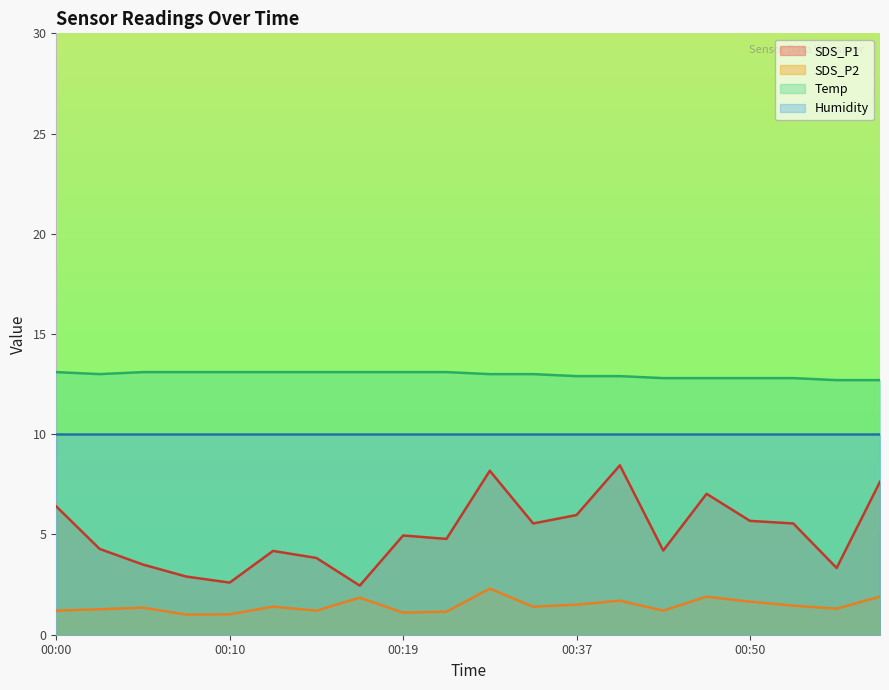

Where is the first local maximum for SDS_P1?

00:12